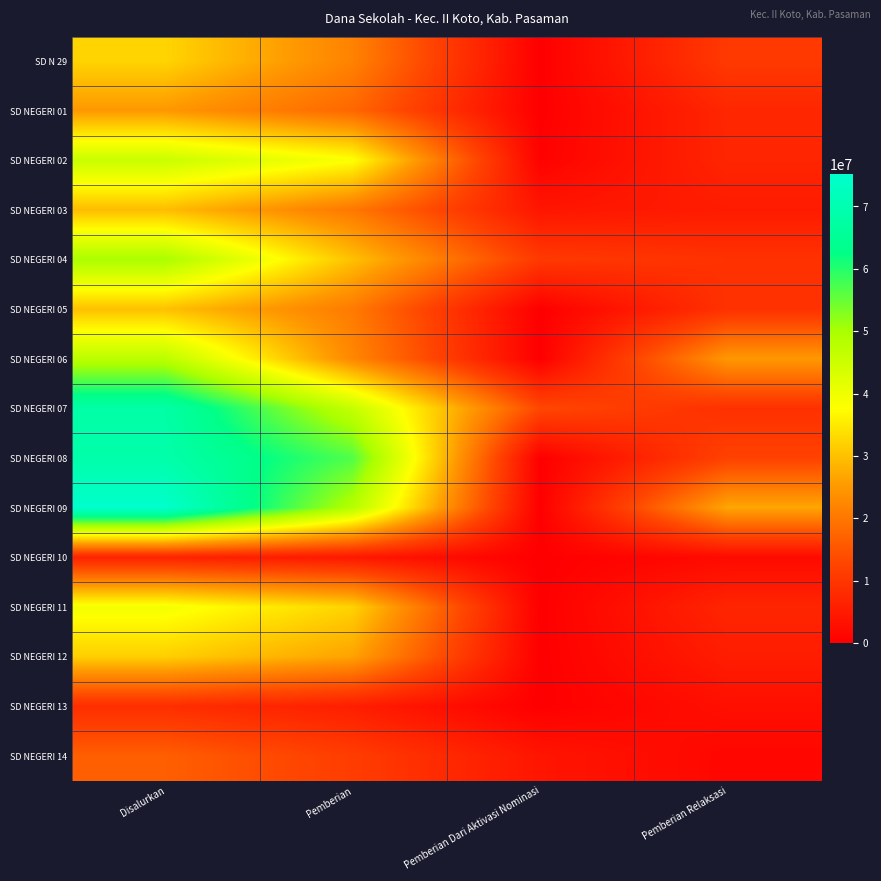

What is the total value across all series at Pemberian?

402075000